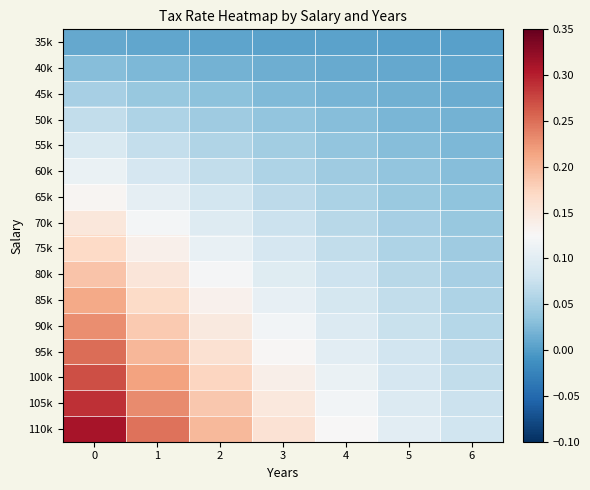

Reading left to right, what are all the values shown in this chart?

35k: 0=0.0	1=0.0	2=0.0	3=0.0	4=0.0	5=0.0	6=0.0
40k: 0=0.0	1=0.0	2=0.0	3=0.0	4=0.0	5=0.0	6=0.0
45k: 0=0.1	1=0.0	2=0.0	3=0.0	4=0.0	5=0.0	6=0.0
50k: 0=0.1	1=0.1	2=0.0	3=0.0	4=0.0	5=0.0	6=0.0
55k: 0=0.1	1=0.1	2=0.1	3=0.0	4=0.0	5=0.0	6=0.0
60k: 0=0.1	1=0.1	2=0.1	3=0.1	4=0.0	5=0.0	6=0.0
65k: 0=0.1	1=0.1	2=0.1	3=0.1	4=0.1	5=0.0	6=0.0
70k: 0=0.1	1=0.1	2=0.1	3=0.1	4=0.1	5=0.1	6=0.0
75k: 0=0.2	1=0.1	2=0.1	3=0.1	4=0.1	5=0.1	6=0.0
80k: 0=0.2	1=0.2	2=0.1	3=0.1	4=0.1	5=0.1	6=0.1
85k: 0=0.2	1=0.2	2=0.1	3=0.1	4=0.1	5=0.1	6=0.1
90k: 0=0.2	1=0.2	2=0.1	3=0.1	4=0.1	5=0.1	6=0.1
95k: 0=0.2	1=0.2	2=0.2	3=0.1	4=0.1	5=0.1	6=0.1
100k: 0=0.3	1=0.2	2=0.2	3=0.1	4=0.1	5=0.1	6=0.1
105k: 0=0.3	1=0.2	2=0.2	3=0.1	4=0.1	5=0.1	6=0.1
110k: 0=0.3	1=0.2	2=0.2	3=0.2	4=0.1	5=0.1	6=0.1